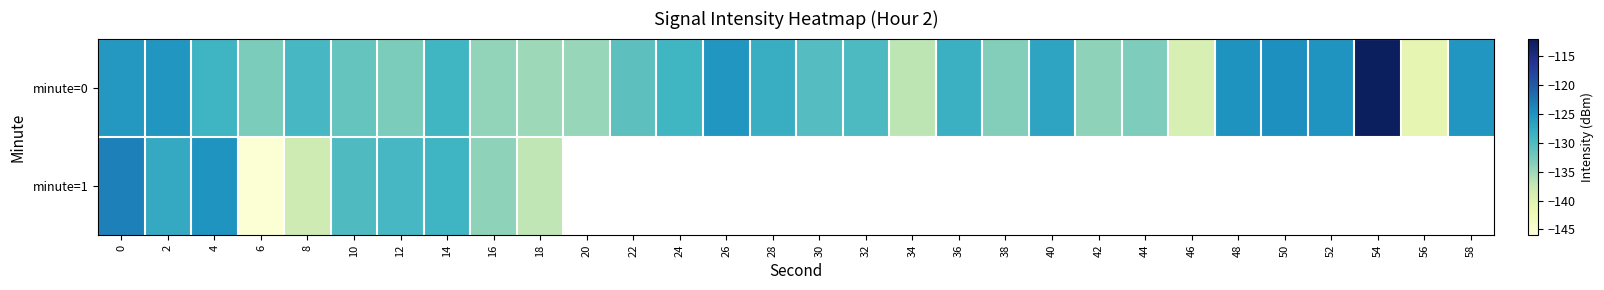

True or false: minute=0 has a value of -184.2 at 30.

False